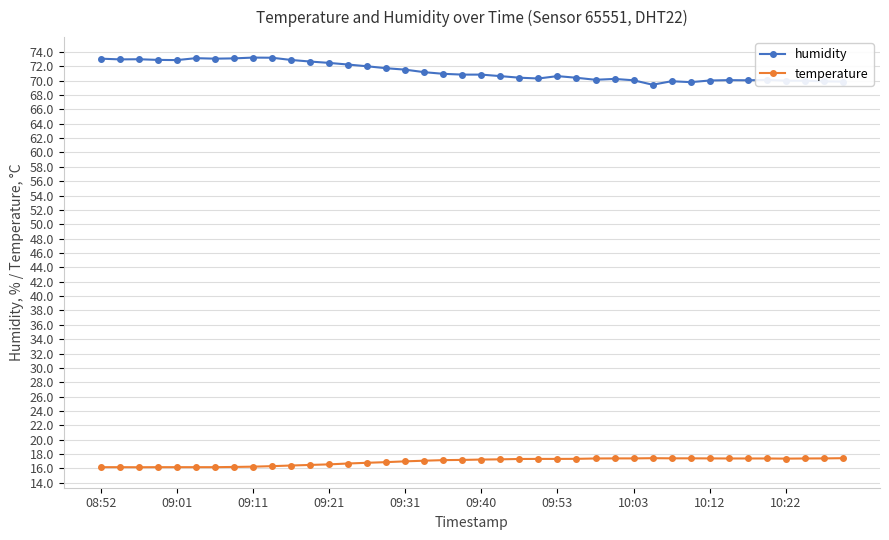

What is the maximum value for humidity?

73.2